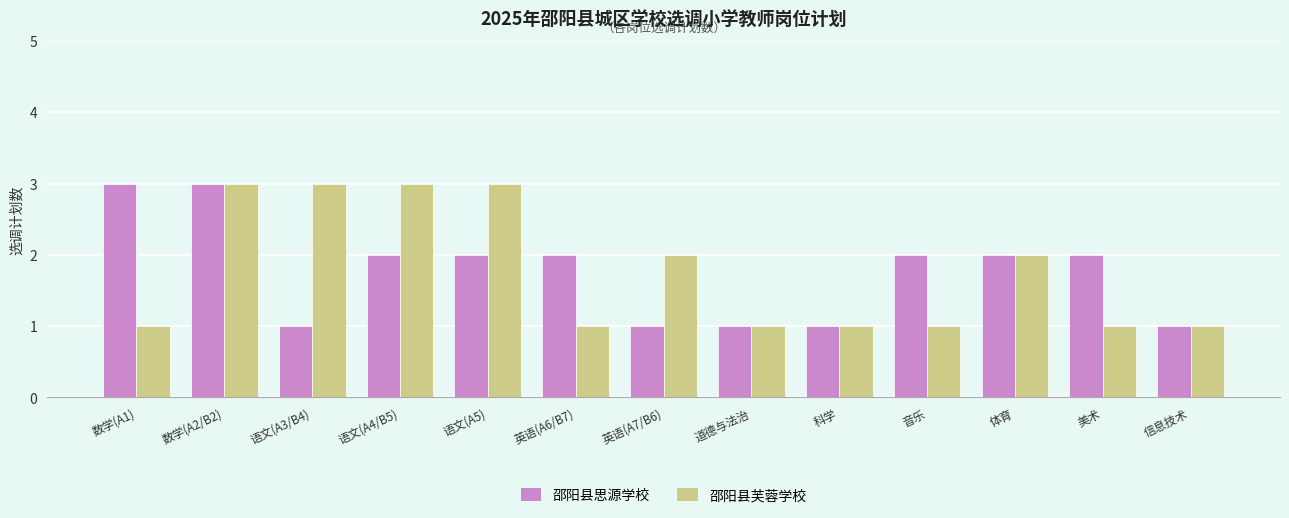

Is it true that 邵阳县芙蓉学校 equals 2 at 体育?

True